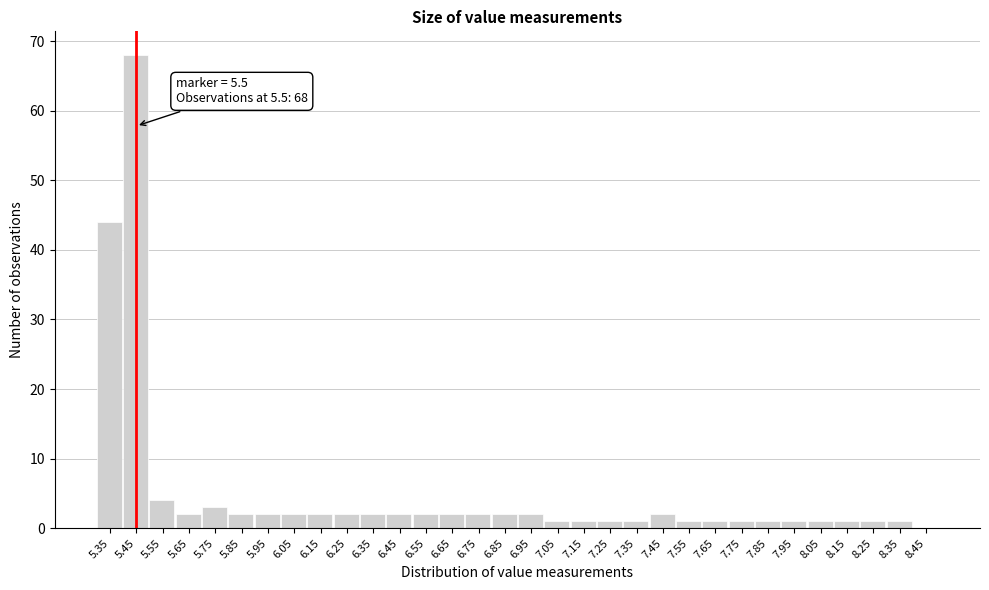

Is it true that the value at 6.25 is 2?

True